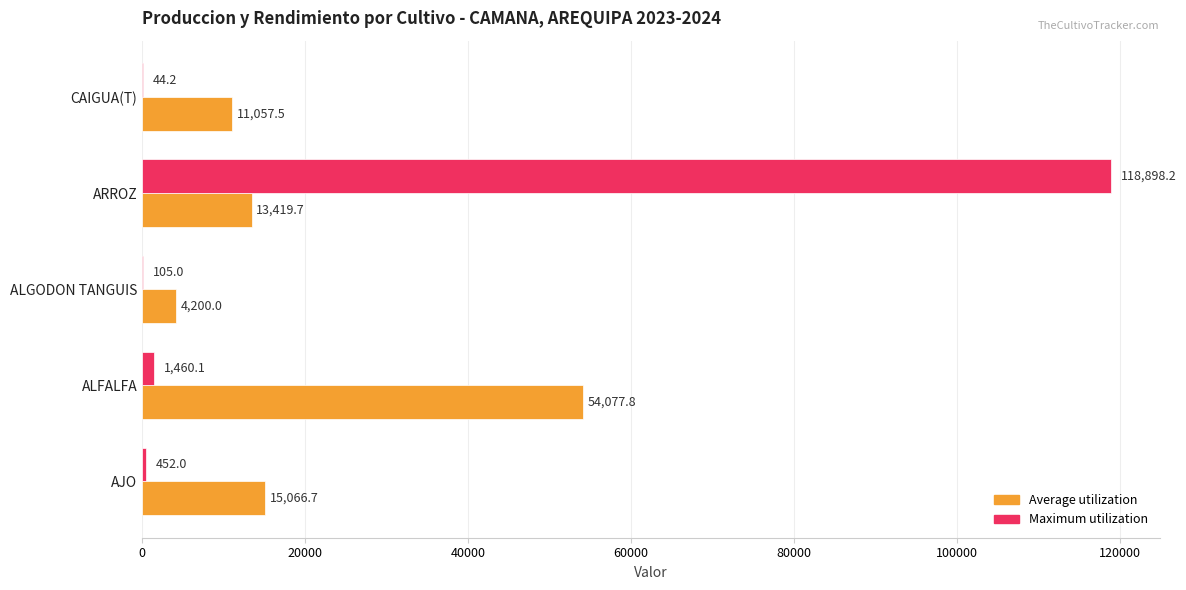

What are all the series names shown in the legend?

Average utilization, Maximum utilization